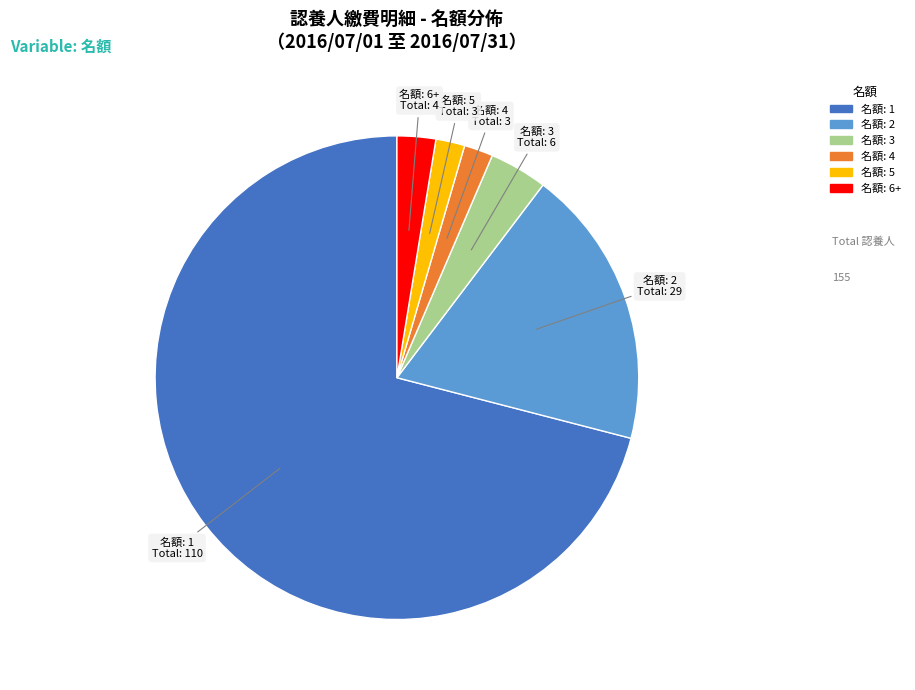

Does any single category account for the majority?

Yes